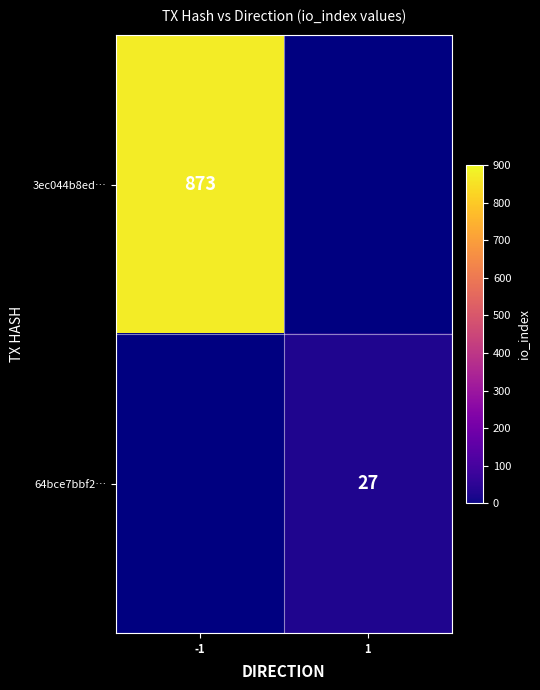

Is it true that 64bce7bbf2… equals 27 at 1?

True